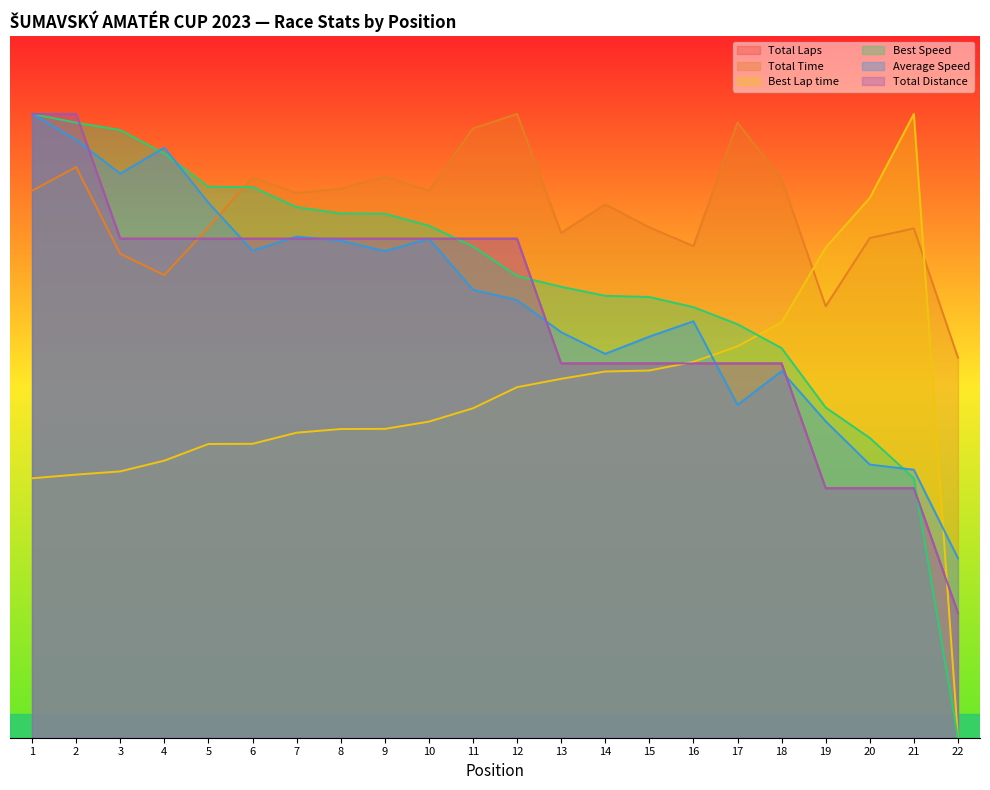

Reading right to left, transcribe all the data shown in this chart.

Total Laps: 8.0	16.0	16.0	16.0	24.0	24.0	24.0	24.0	24.0	24.0	32.0	32.0	32.0	32.0	32.0	32.0	32.0	32.0	32.0	32.0	40.0	40.0
Total Time: 24.4	32.7	32.0	27.7	35.8	39.4	31.5	32.7	34.2	32.4	40.0	39.1	35.1	36.0	35.2	34.9	35.9	32.7	29.7	31.0	36.6	35.1
Best Lap time: 0.0	40.0	34.6	31.4	26.6	25.1	24.1	23.5	23.5	23.0	22.5	21.1	20.3	19.8	19.8	19.6	18.8	18.8	17.8	17.1	16.9	16.6
Best Speed: 0.0	16.6	19.2	21.2	25.0	26.5	27.6	28.3	28.3	28.9	29.6	31.5	32.8	33.6	33.6	34.0	35.3	35.3	37.5	39.0	39.4	40.0
Average Speed: 11.5	17.2	17.5	20.3	23.5	21.3	26.7	25.7	24.6	26.0	28.1	28.7	32.0	31.2	31.9	32.1	31.2	34.3	37.8	36.2	38.3	40.0
Total Distance: 8.0	16.0	16.0	16.0	24.0	24.0	24.0	24.0	24.0	24.0	32.0	32.0	32.0	32.0	32.0	32.0	32.0	32.0	32.0	32.0	40.0	40.0